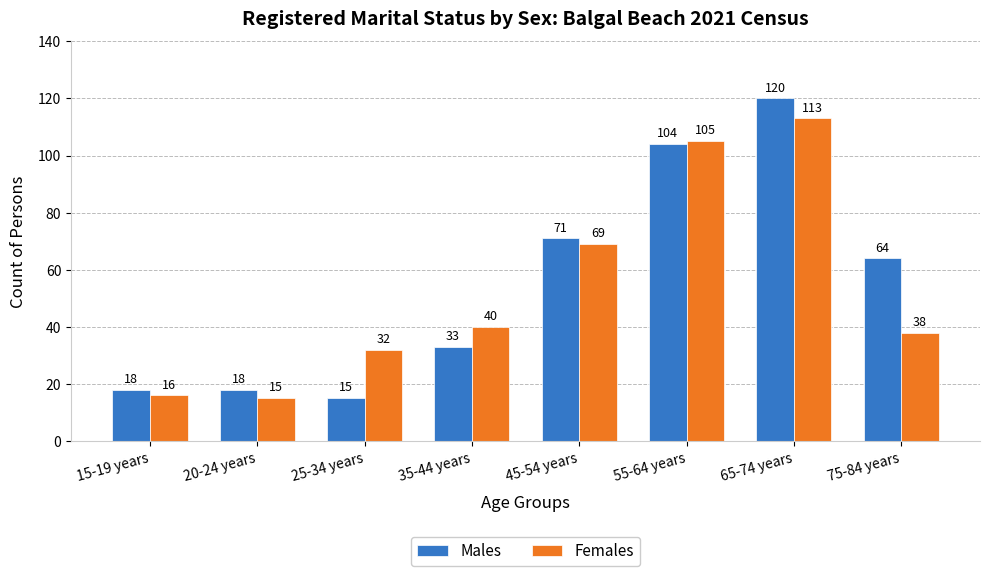

True or false: Males has a value of 197 at 65-74 years.

False